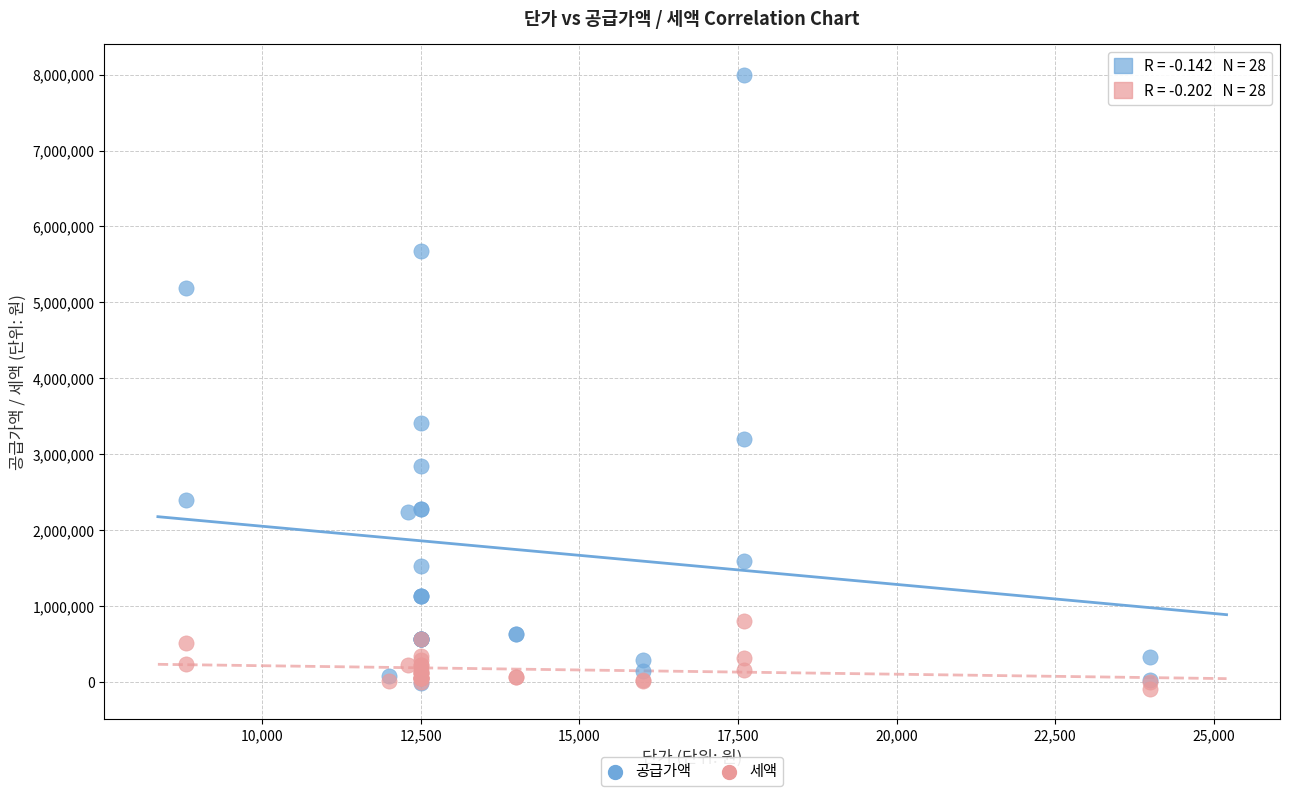

In the 공급가액 series, what Y value is closest to 3994318?

3409091